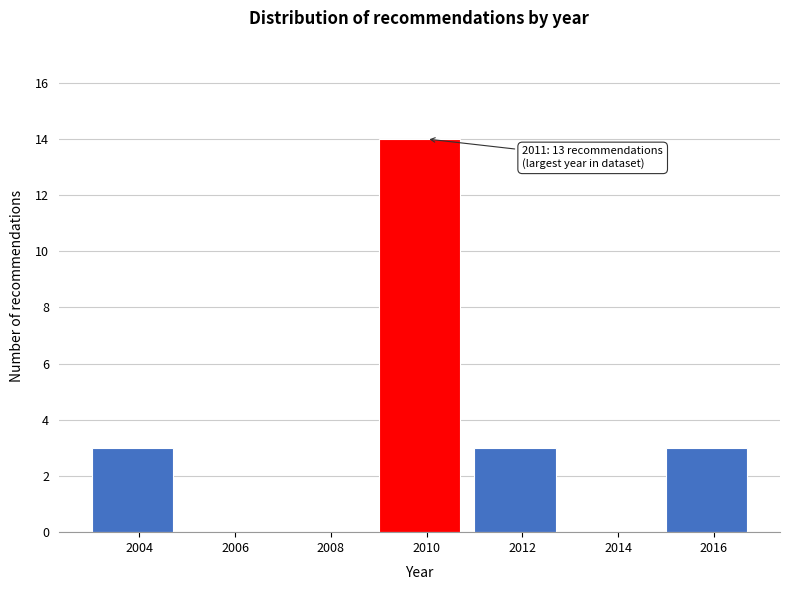

Reading left to right, list all the values displayed in this chart.

2004=3	2006=0	2008=0	2010=14	2012=3	2014=0	2016=3